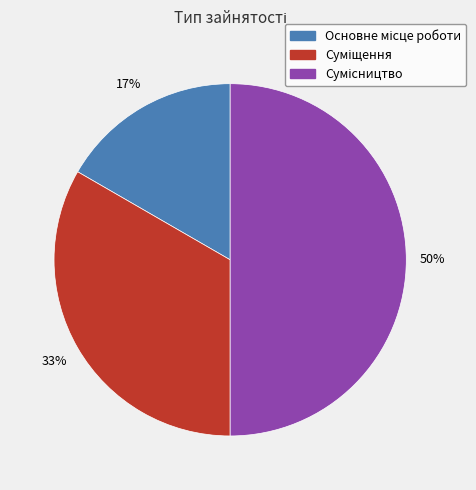

To the nearest percent, what is the average slice percentage?

33%